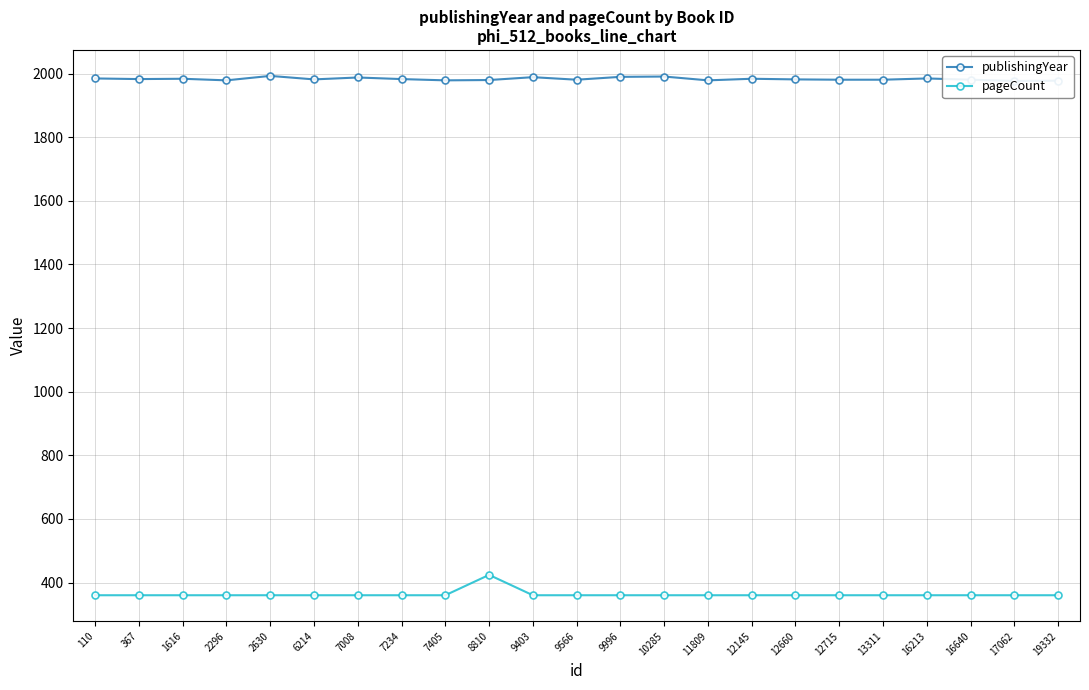

True or false: publishingYear has more than 0 points higher than both neighbors.

True